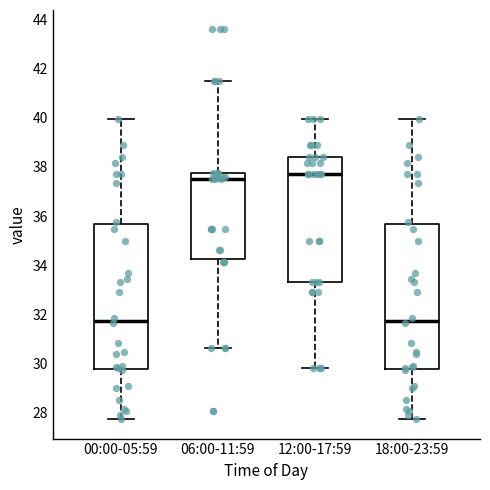

Reading left to right, read every box against the y-axis: the position of its median line, the range the box covers, and the ends of its whiskers. The values are not printed on the chart, so give them approximately, as read against the axis.

00:00-05:59: median 31.8, box 29.8 to 35.6, whiskers 27.8 to 40.0
06:00-11:59: median 37.6, box 34.2 to 37.8, whiskers 30.6 to 41.6
12:00-17:59: median 37.8, box 33.4 to 38.4, whiskers 29.8 to 40.0
18:00-23:59: median 31.8, box 29.8 to 35.6, whiskers 27.8 to 40.0